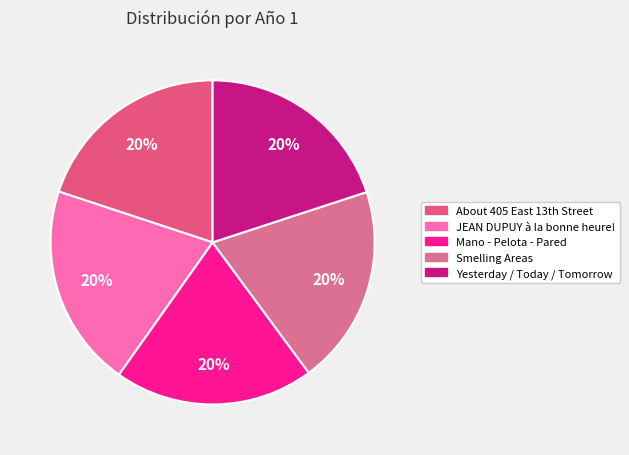

Is it true that Mano - Pelota - Pared is 5% of the pie?

False